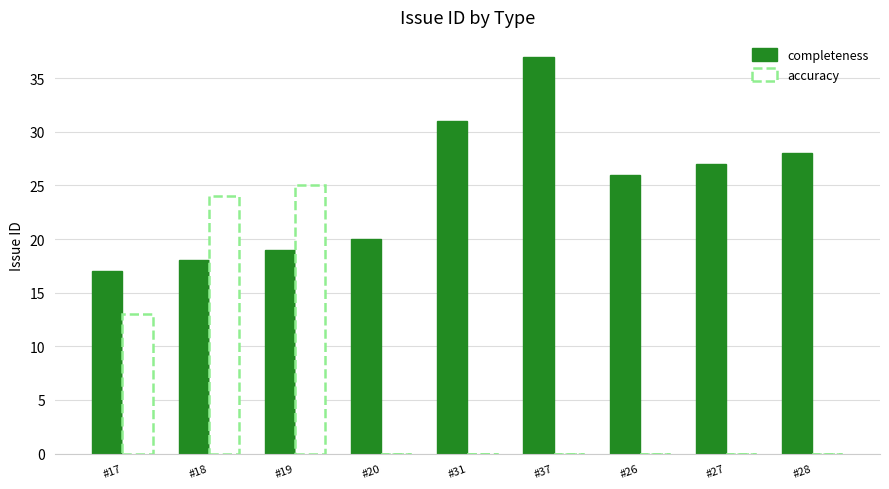

How many distinct data groups are displayed?

2